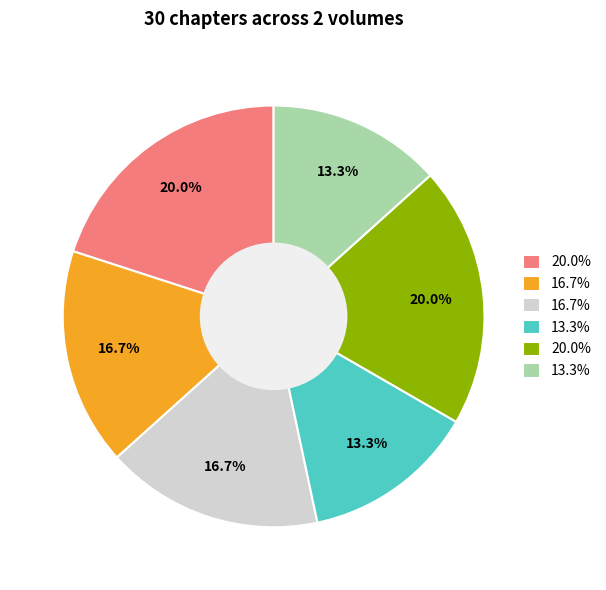

Does any single category account for the majority?

No